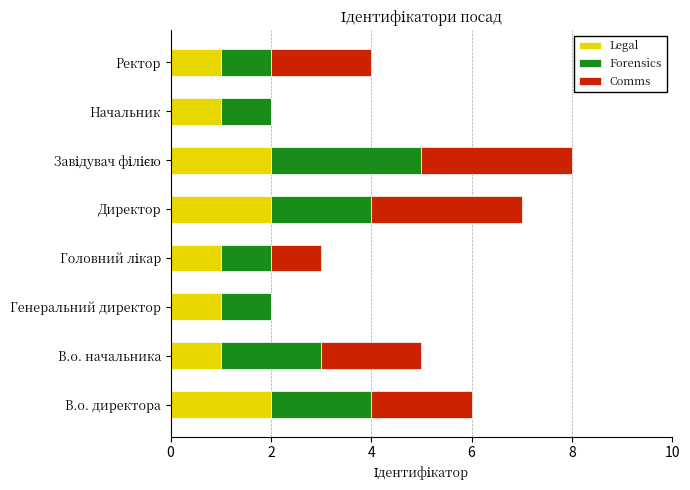

The Legal series shows 1 at Директор. True or false?

False